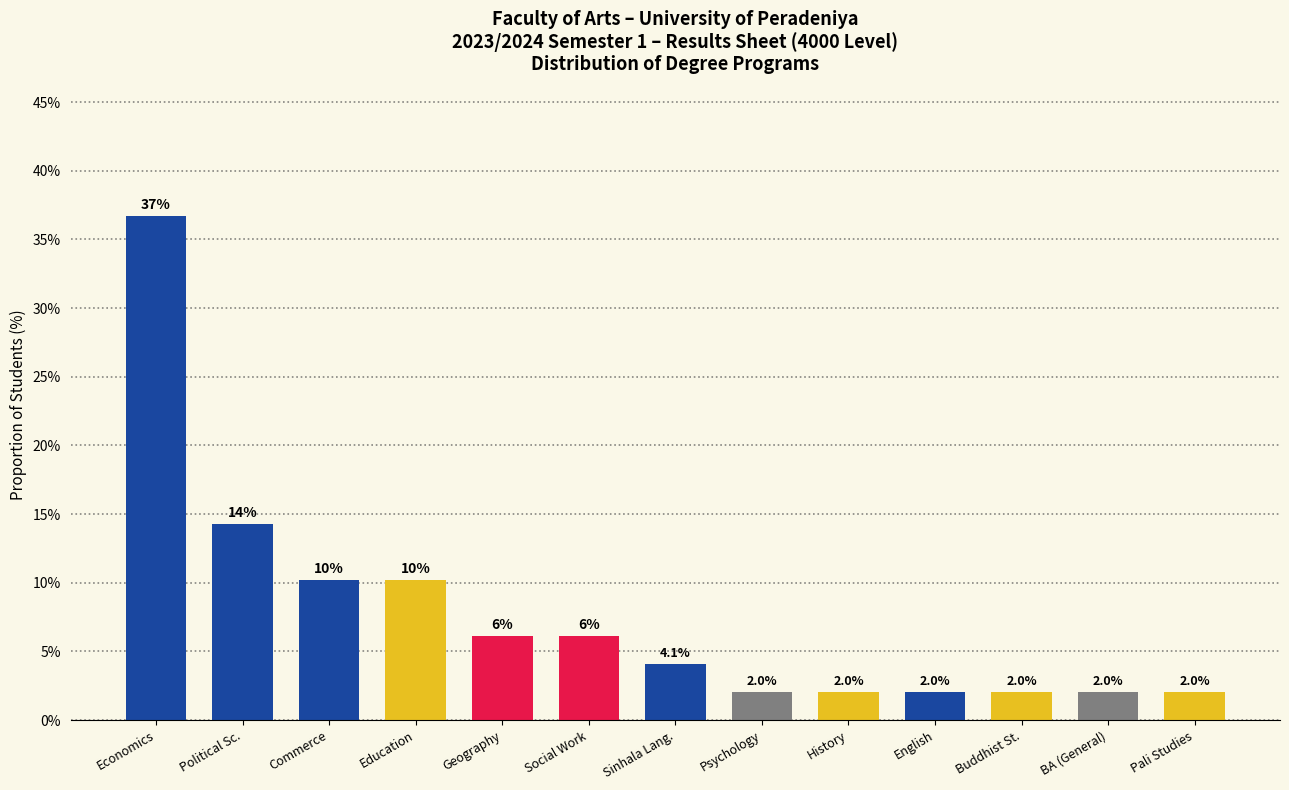

How many data points are above 4?

7